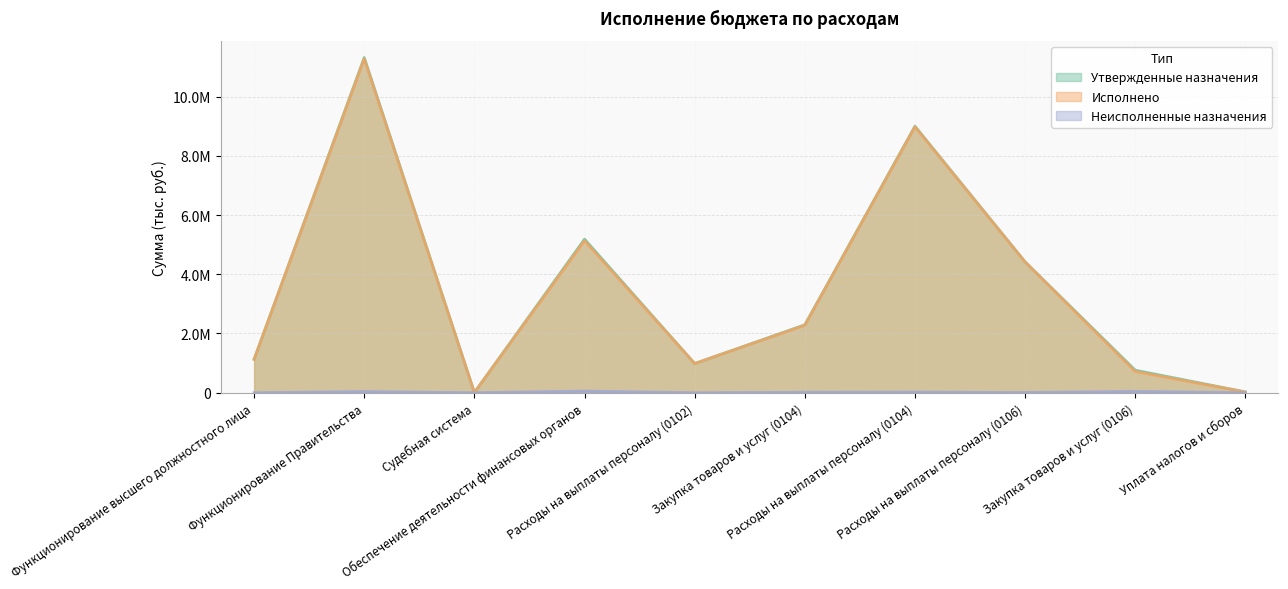

True or false: Исполнено and Утвержденные назначения cross at least once.

False